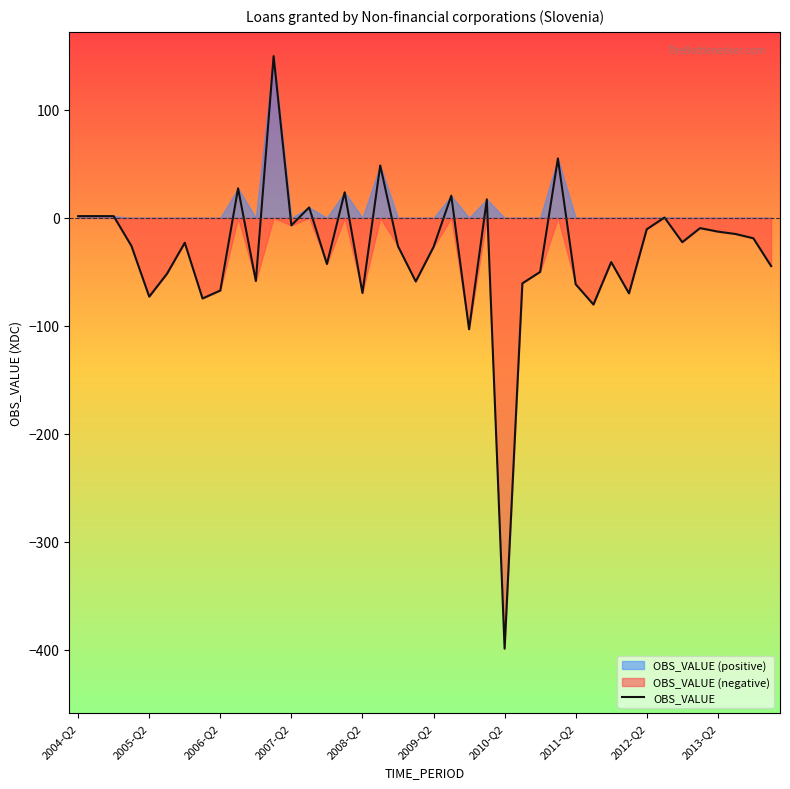

What is the lowest value of the OBS_VALUE series?

-399.2